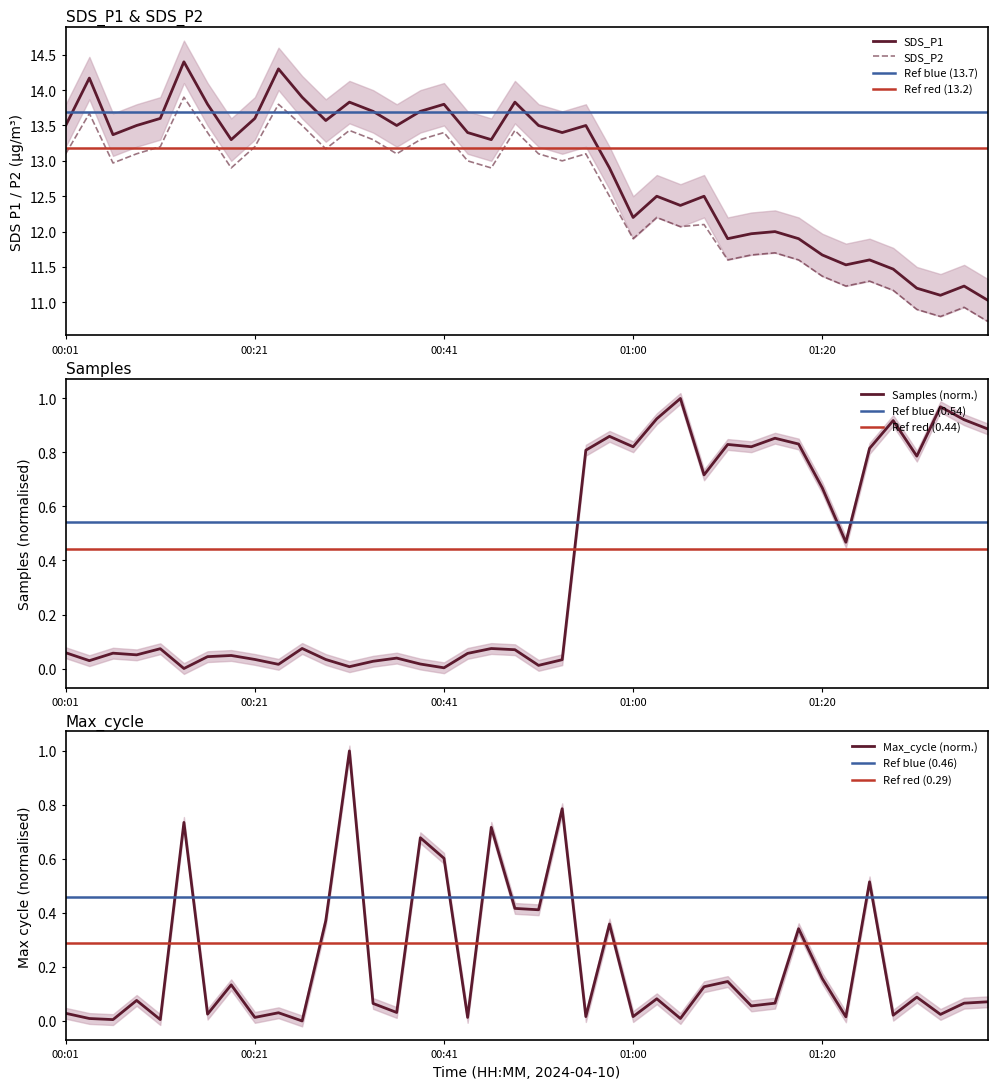

What position from the right is 00:18?

33